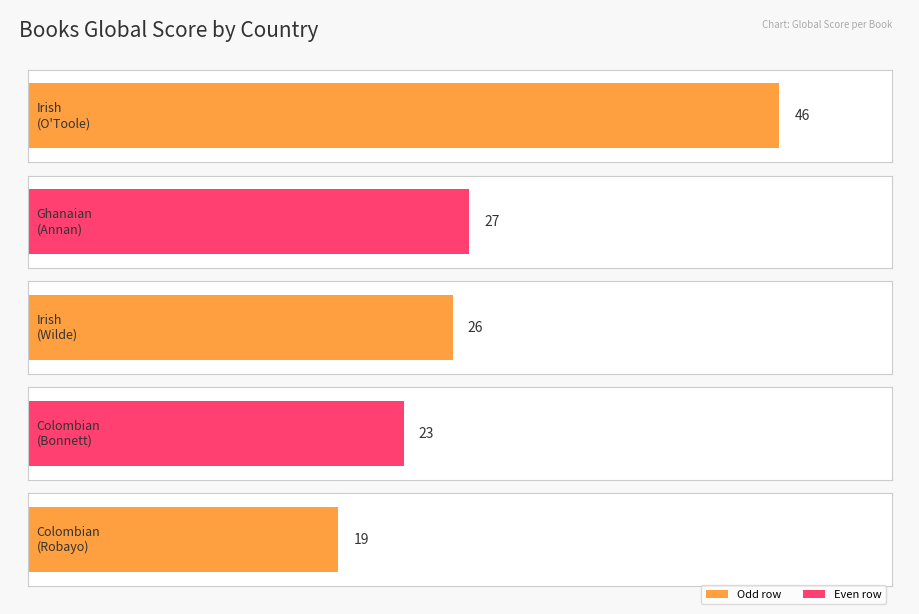

How many values are below 26?

2